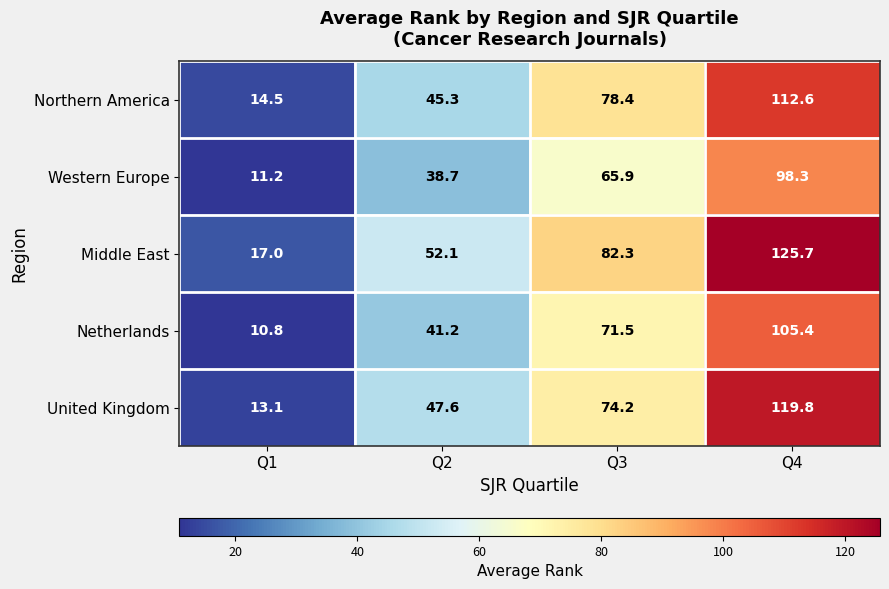

What is the approximate value of United Kingdom at Q4?

119.8